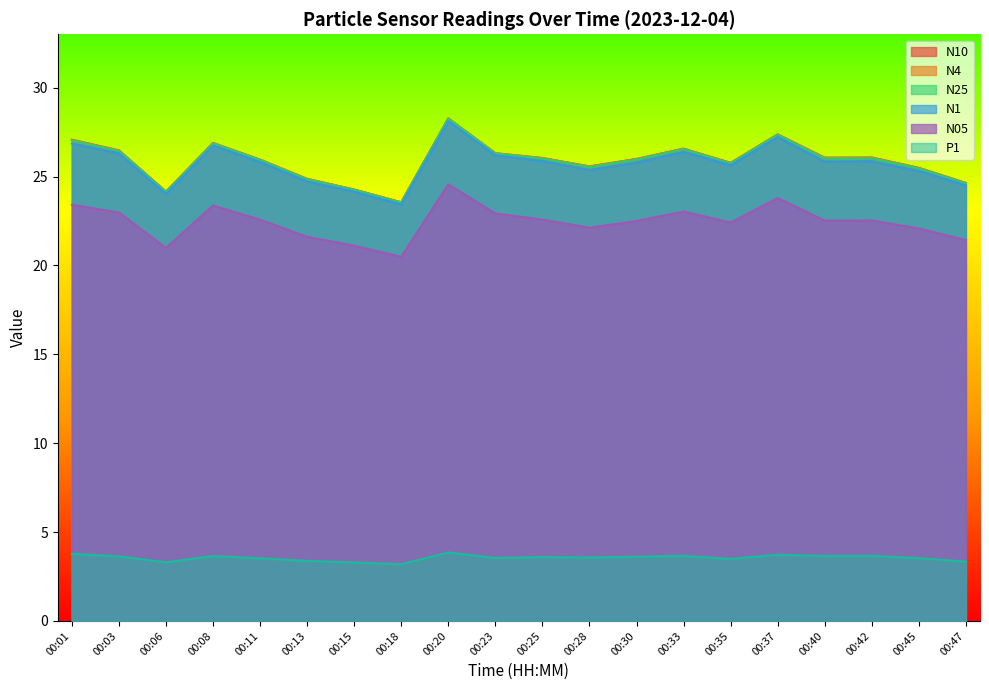

At which label does N4 first exceed 26?

00:01